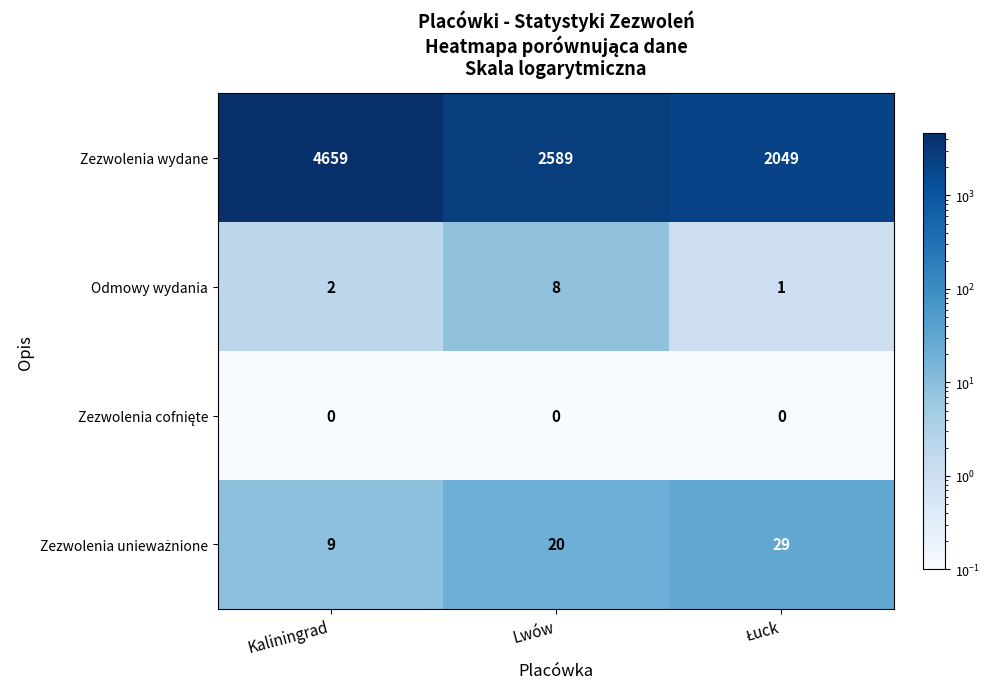

The value of Odmowy wydania at Lwów is 8. True or false?

True